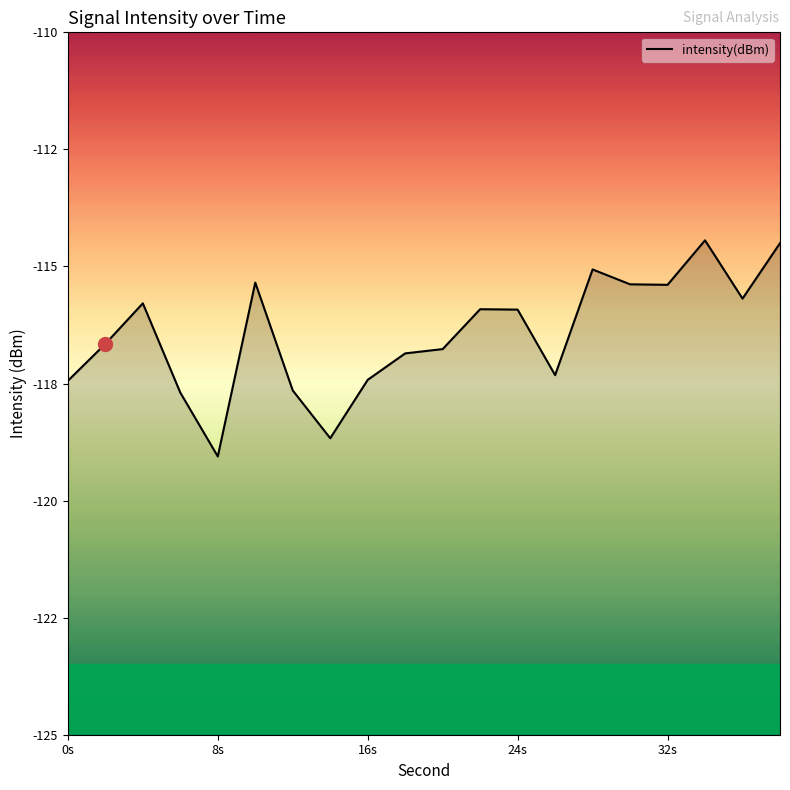

True or false: the data has more than 1 interior local peaks.

True